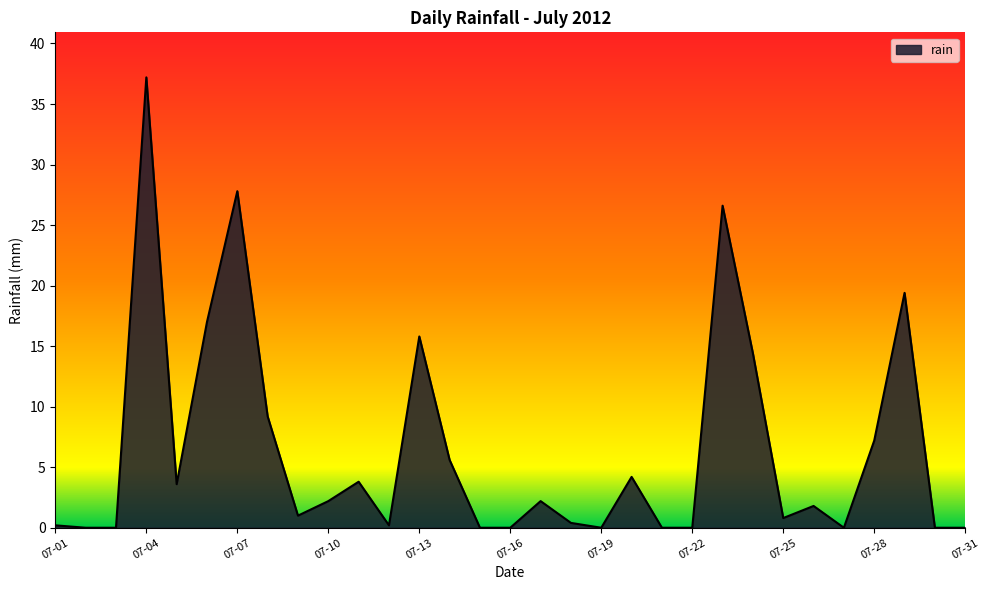

What is the greatest value displayed?

37.2